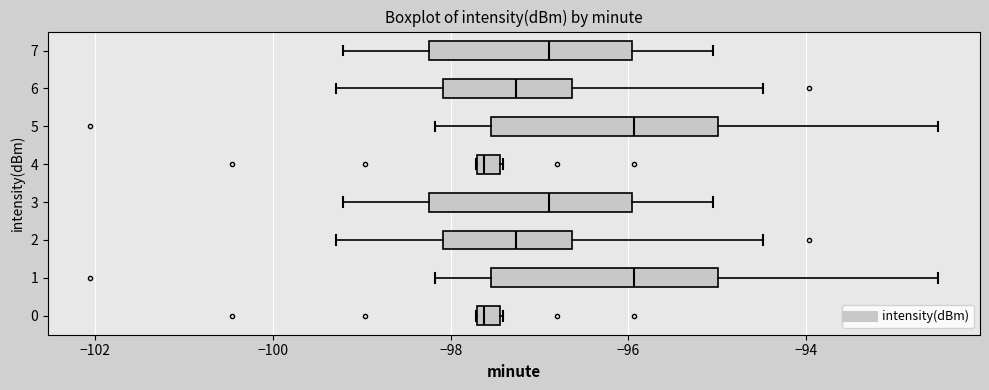

Where does the right whisker of the box at y = 1 end on the x-axis? The values are not printed on the chart, so give them approximately, as read against the axis.

-92.6